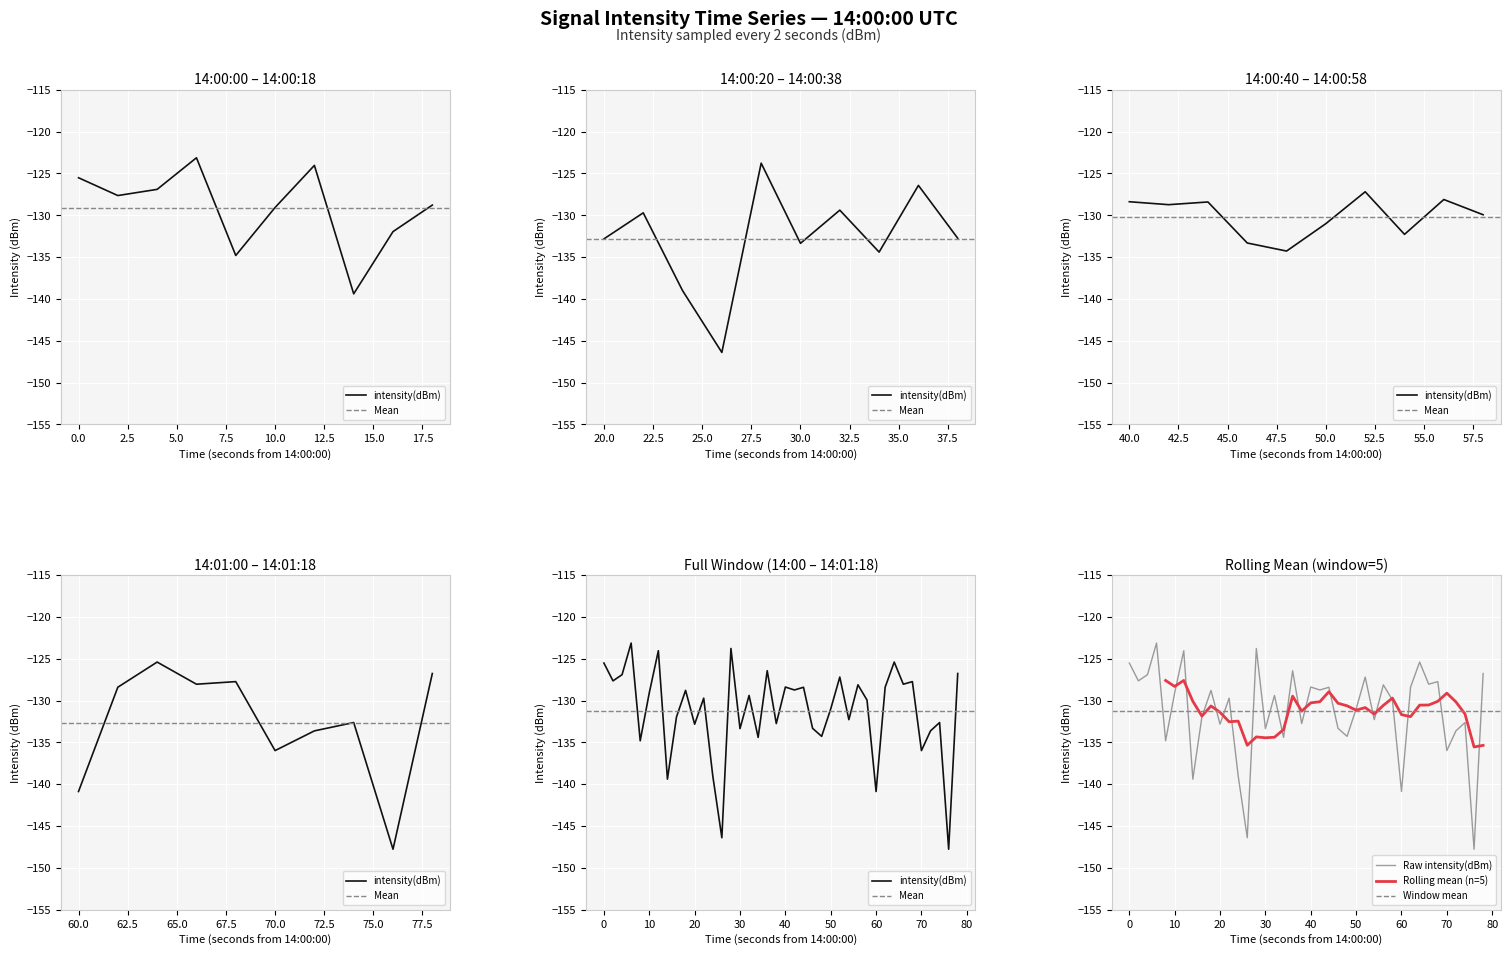

What is the maximum value for Raw intensity(dBm)?

-123.1